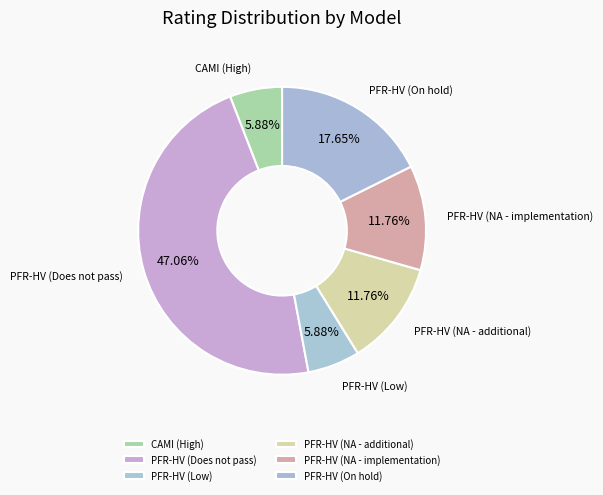

To the nearest percent, what is the difference between the largest and smallest slice percentages?

41%